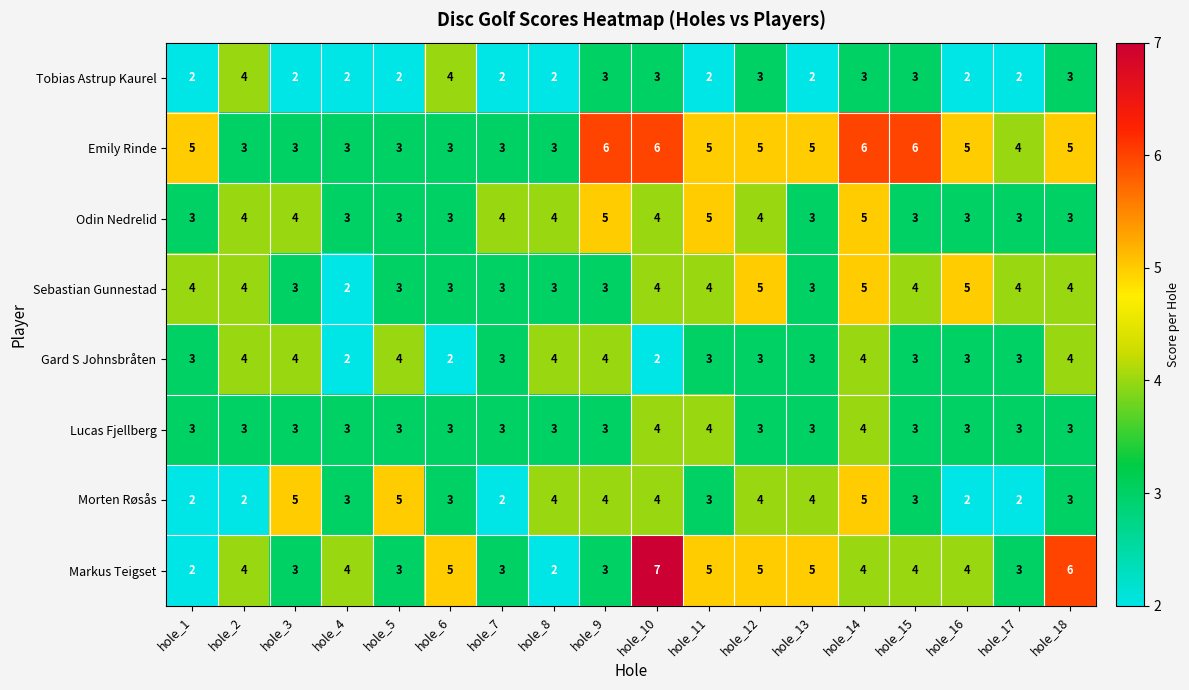

What is the average value of the Gard S Johnsbråten series?

3